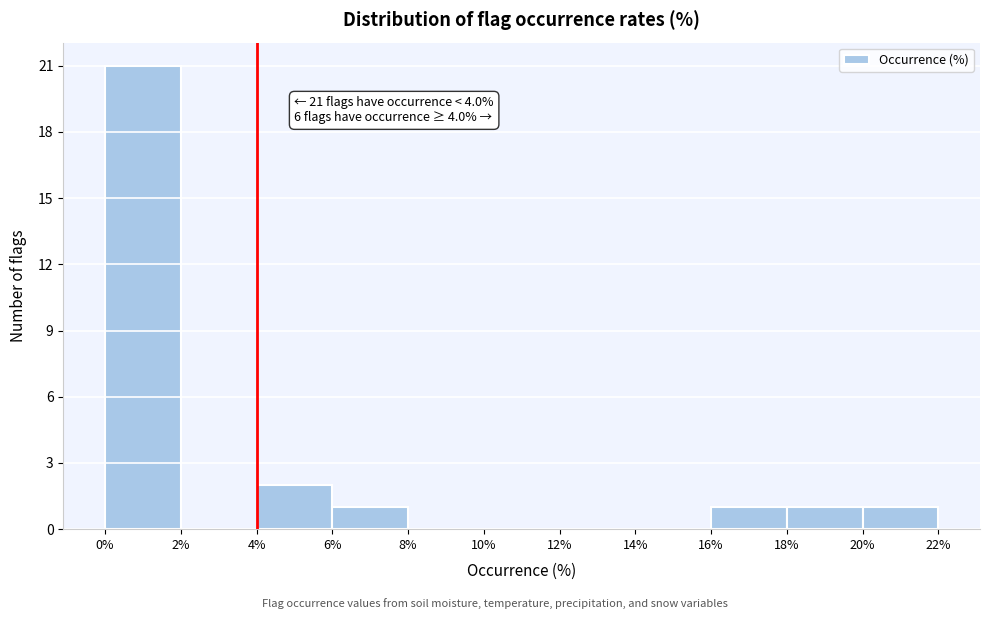

Over which range of the x-axis is the bar tallest?

0% to 2%